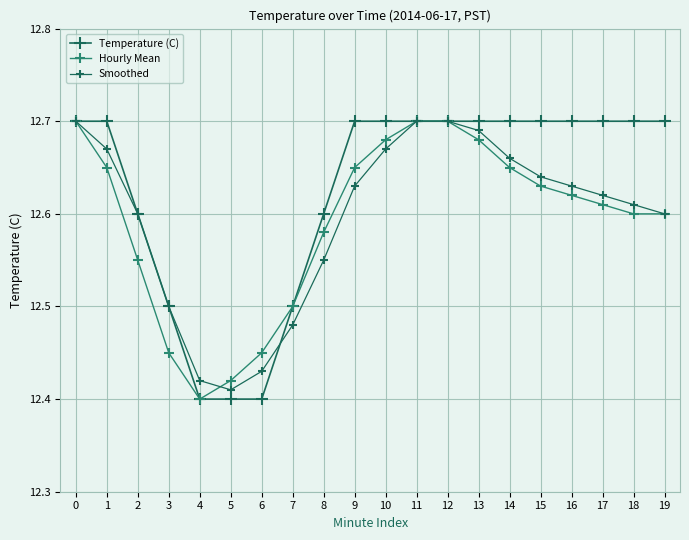

How many lines are shown in the chart?

3